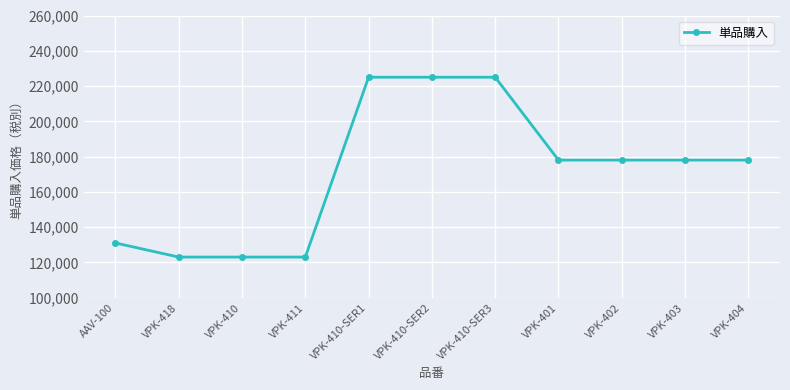

Reading left to right, transcribe all the data shown in this chart.

AAV-100=131000	VPK-418=123000	VPK-410=123000	VPK-411=123000	VPK-410-SER1=225000	VPK-410-SER2=225000	VPK-410-SER3=225000	VPK-401=178000	VPK-402=178000	VPK-403=178000	VPK-404=178000